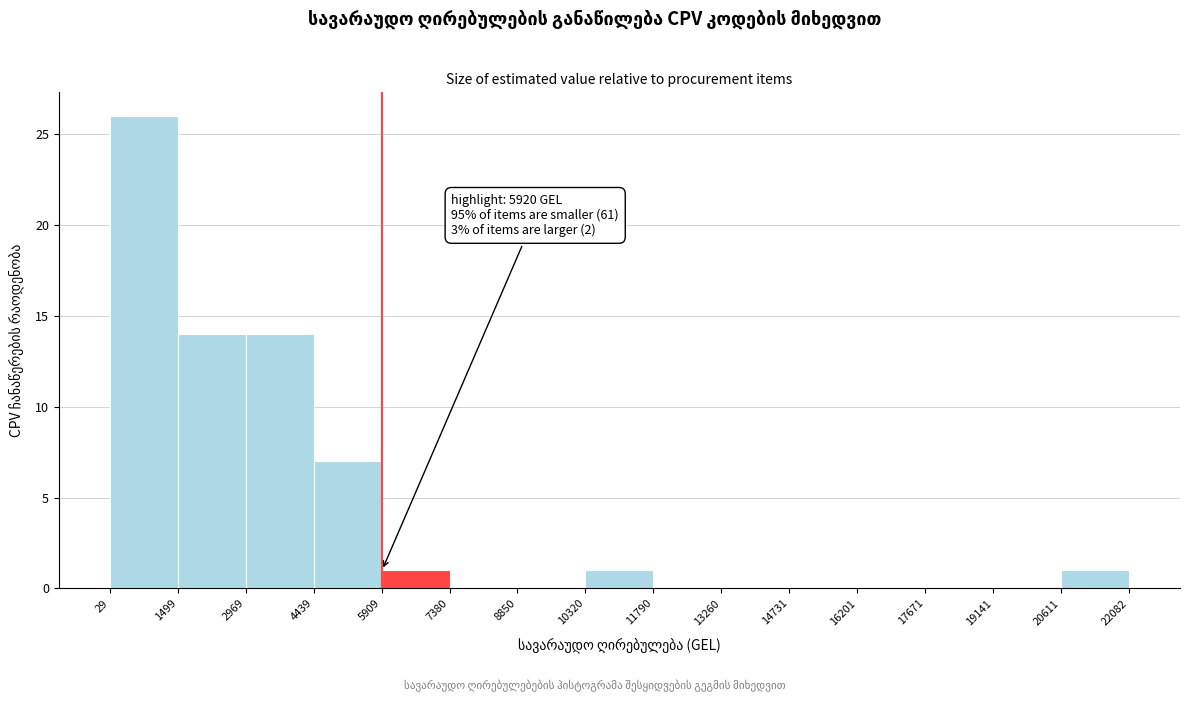

Which range on the x-axis has the tallest bar?

29 to 1499